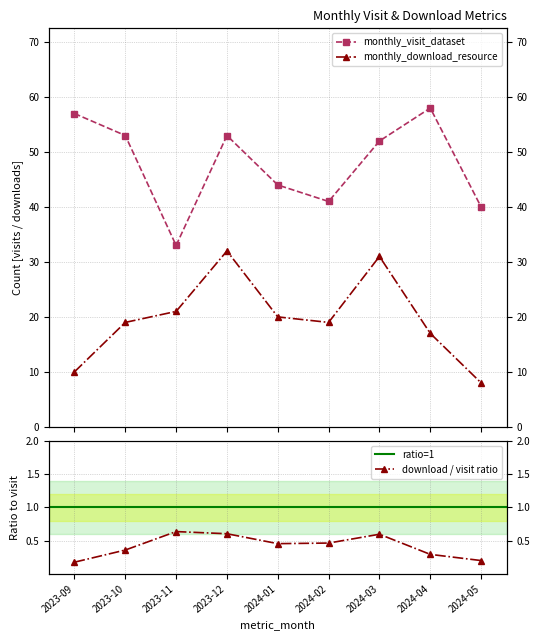

True or false: monthly_download_resource has more than 2 interior local peaks.

False